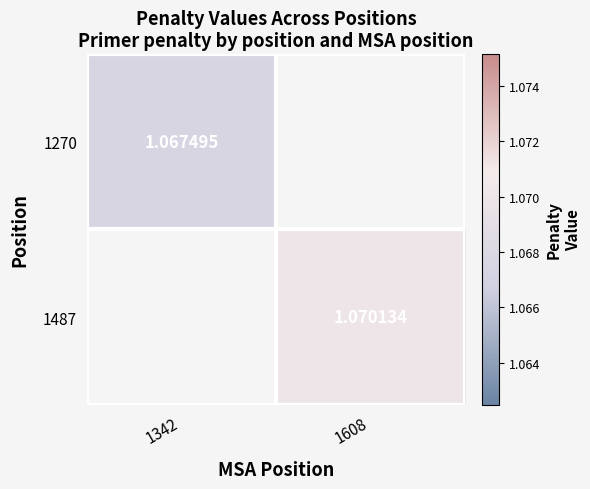

Is the value of 1270 at 1342 greater than the value of 1487 at 1608?

No